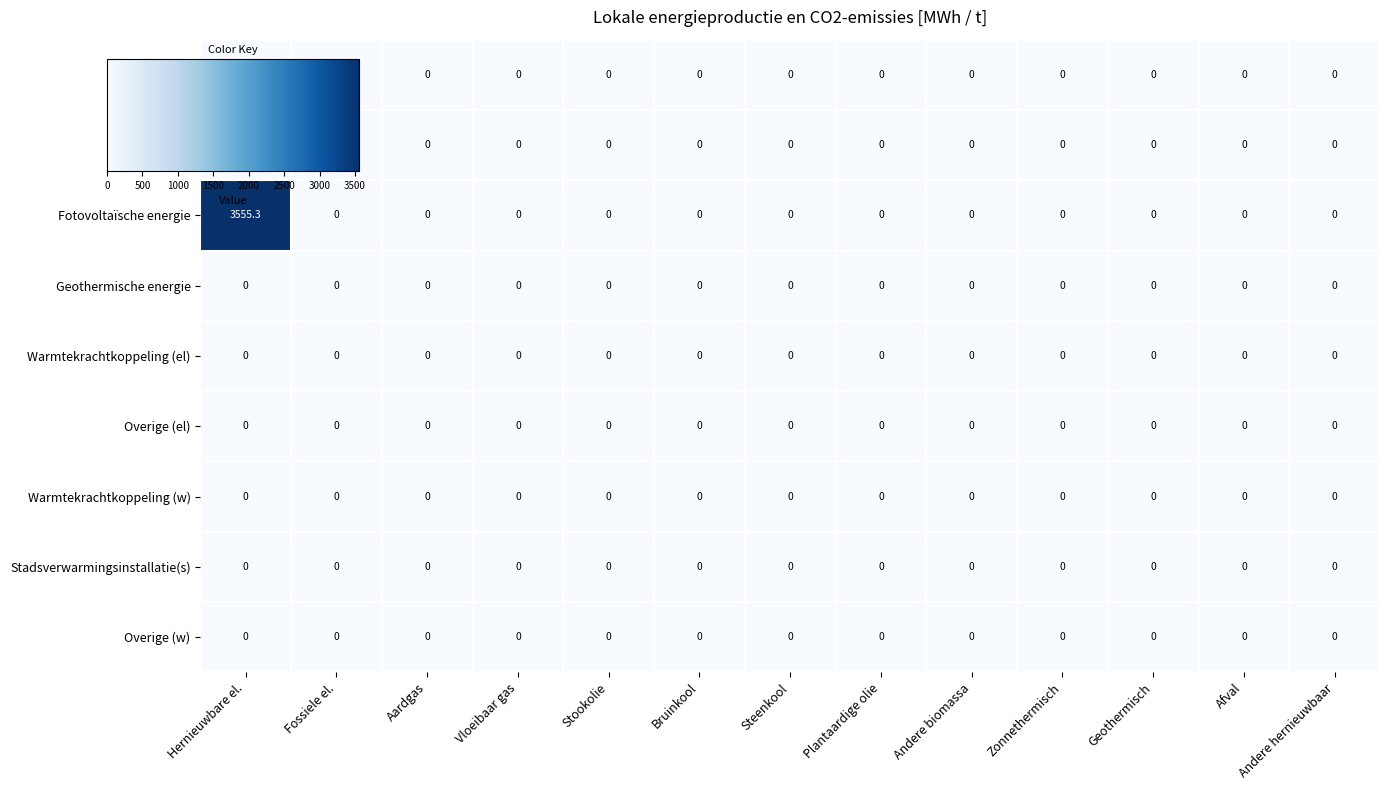

The Windkracht series shows 0.0 at Hernieuwbare el.. True or false?

True